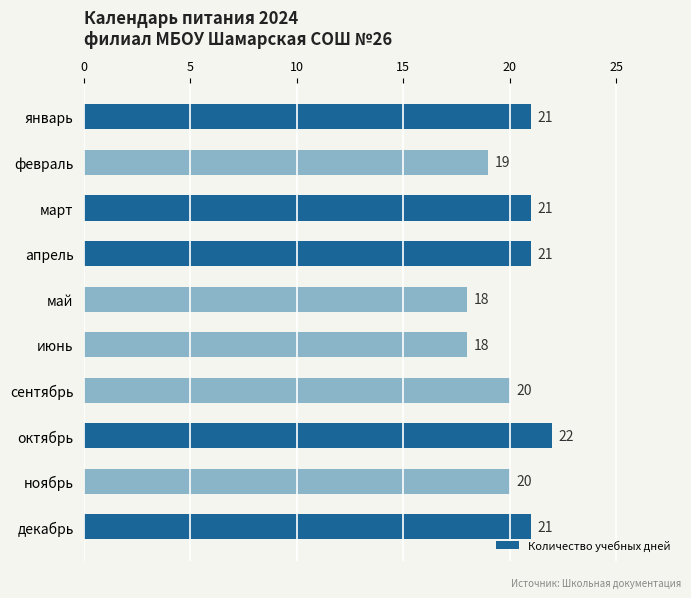

What is the value of the 3rd bar from the top?

21